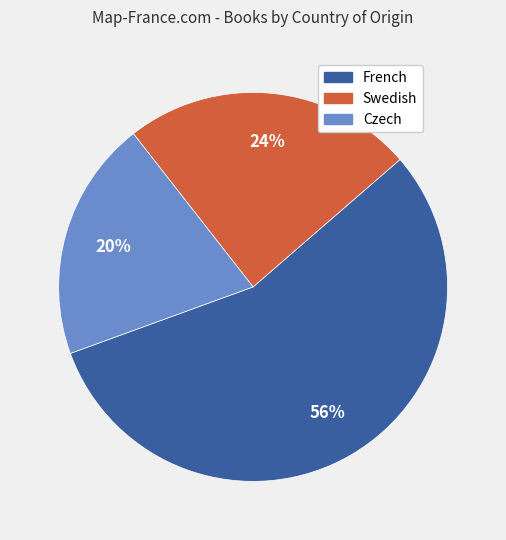

Combined, do French and Swedish account for over 50%?

Yes